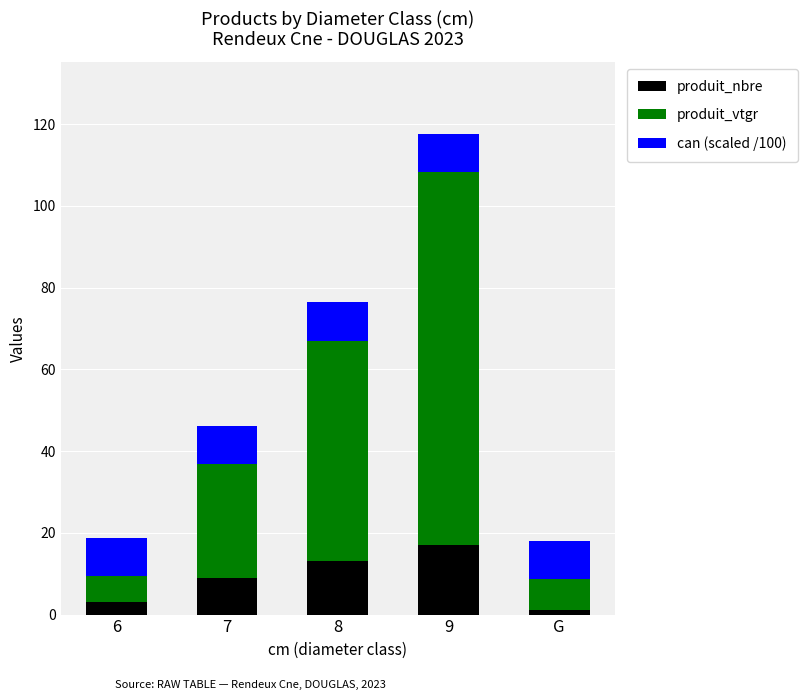

What is the total value across all series at 6?

18.7